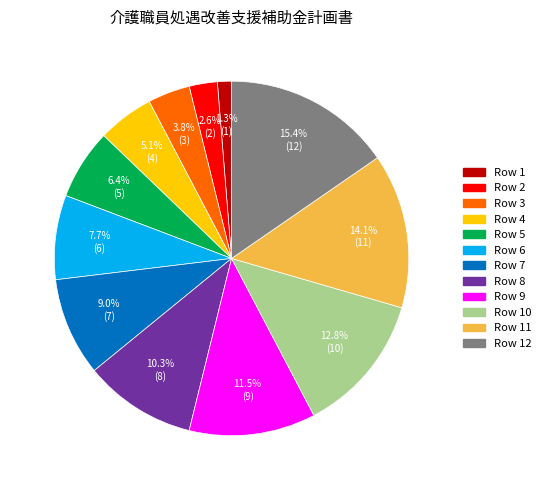

Is there any slice that represents more than half of the pie?

No